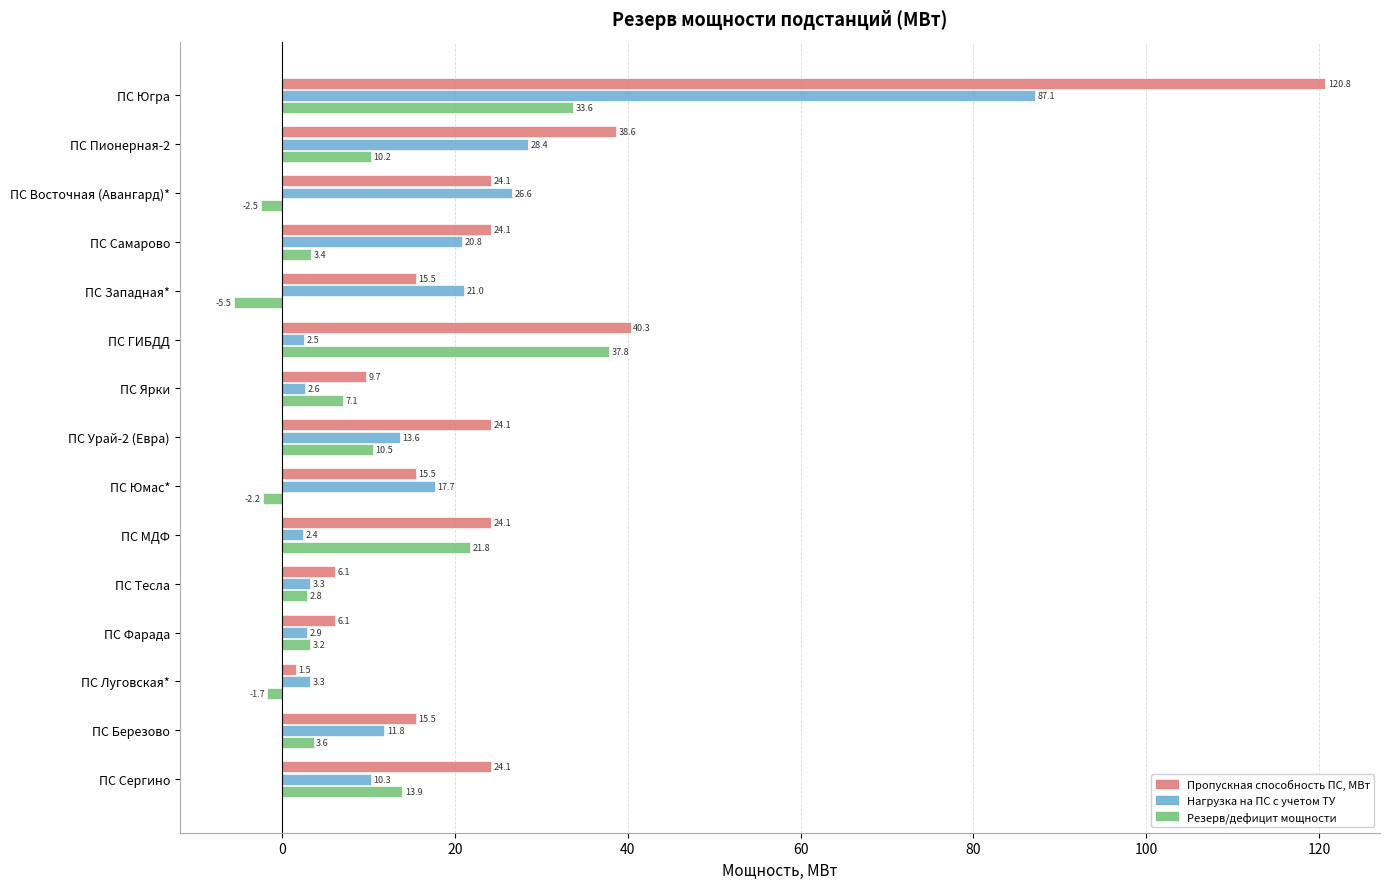

Rank the series by their maximum value, from highest to lowest.

Пропускная способность ПС, МВт, Нагрузка на ПС с учетом ТУ, Резерв/дефицит мощности